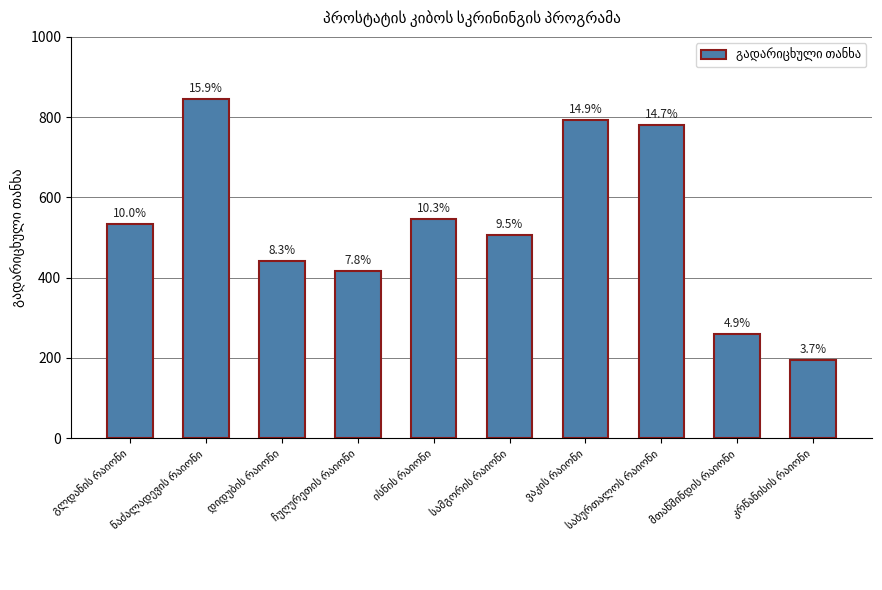

How many bars are there in total?

10